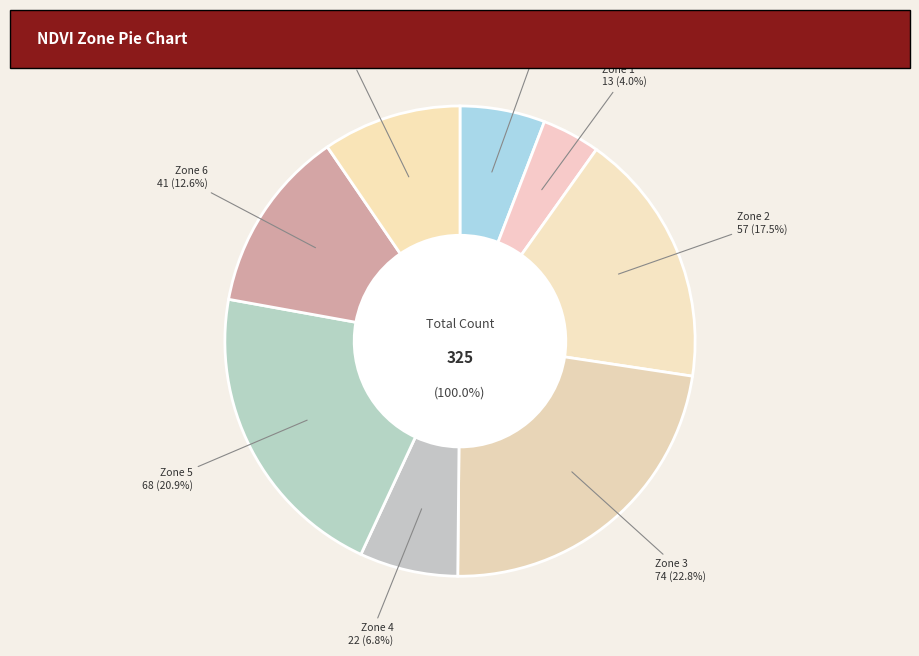

To the nearest percent, what is the combined percentage of Zone 5 and Zone 7?

30%